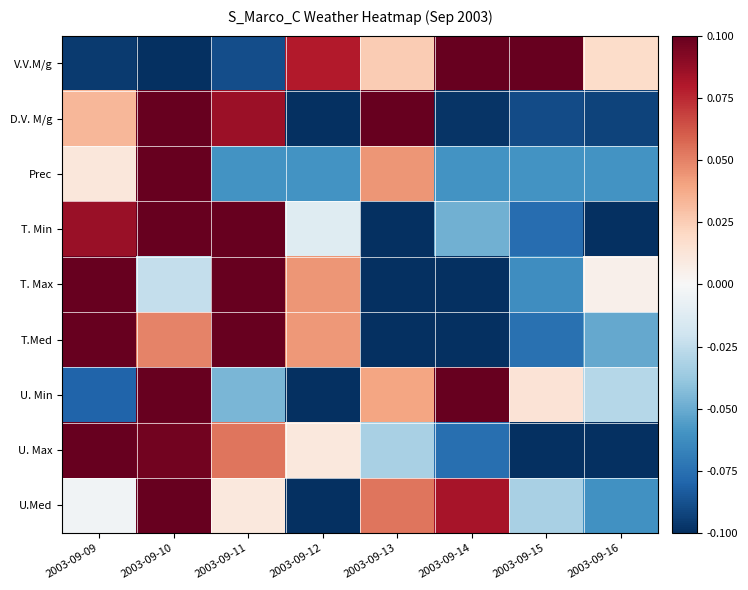

What is the difference between the highest and lowest values at 2003-09-10?

0.2